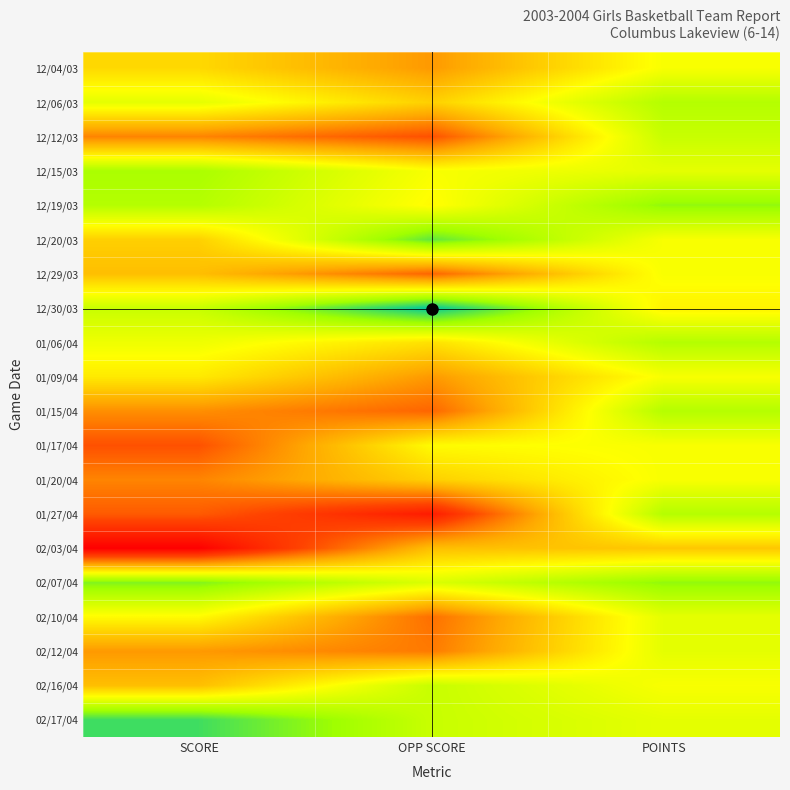

Reading left to right, what are all the values shown in this chart?

12/04/03: SCORE=45	OPP SCORE=52	POINTS=40
12/06/03: SCORE=38	OPP SCORE=46	POINTS=33
12/12/03: SCORE=54	OPP SCORE=59	POINTS=35
12/15/03: SCORE=32	OPP SCORE=40	POINTS=38
12/19/03: SCORE=33	OPP SCORE=41	POINTS=30
12/20/03: SCORE=46	OPP SCORE=27	POINTS=40
12/29/03: SCORE=48	OPP SCORE=57	POINTS=40
12/30/03: SCORE=35	OPP SCORE=21	POINTS=42
01/06/04: SCORE=39	OPP SCORE=44	POINTS=33
01/09/04: SCORE=43	OPP SCORE=52	POINTS=40
01/15/04: SCORE=53	OPP SCORE=57	POINTS=33
01/17/04: SCORE=59	OPP SCORE=41	POINTS=40
01/20/04: SCORE=54	OPP SCORE=46	POINTS=40
01/27/04: SCORE=58	OPP SCORE=66	POINTS=33
02/03/04: SCORE=70	OPP SCORE=48	POINTS=47
02/07/04: SCORE=29	OPP SCORE=37	POINTS=30
02/10/04: SCORE=41	OPP SCORE=56	POINTS=38
02/12/04: SCORE=52	OPP SCORE=55	POINTS=38
02/16/04: SCORE=48	OPP SCORE=35	POINTS=40
02/17/04: SCORE=25	OPP SCORE=35	POINTS=38